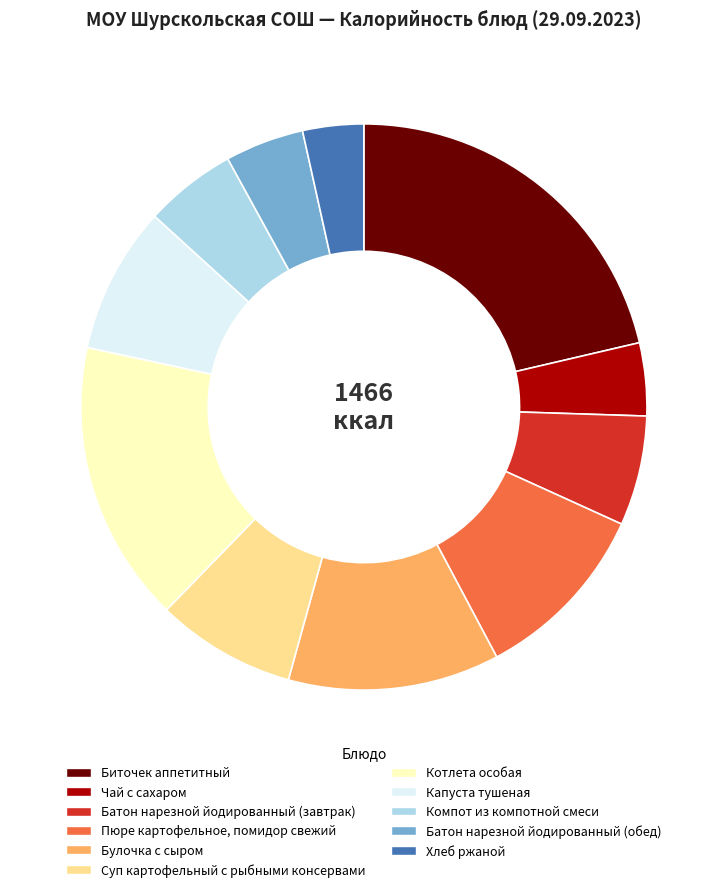

Does Чай с сахаром account for over 50% of the chart?

No